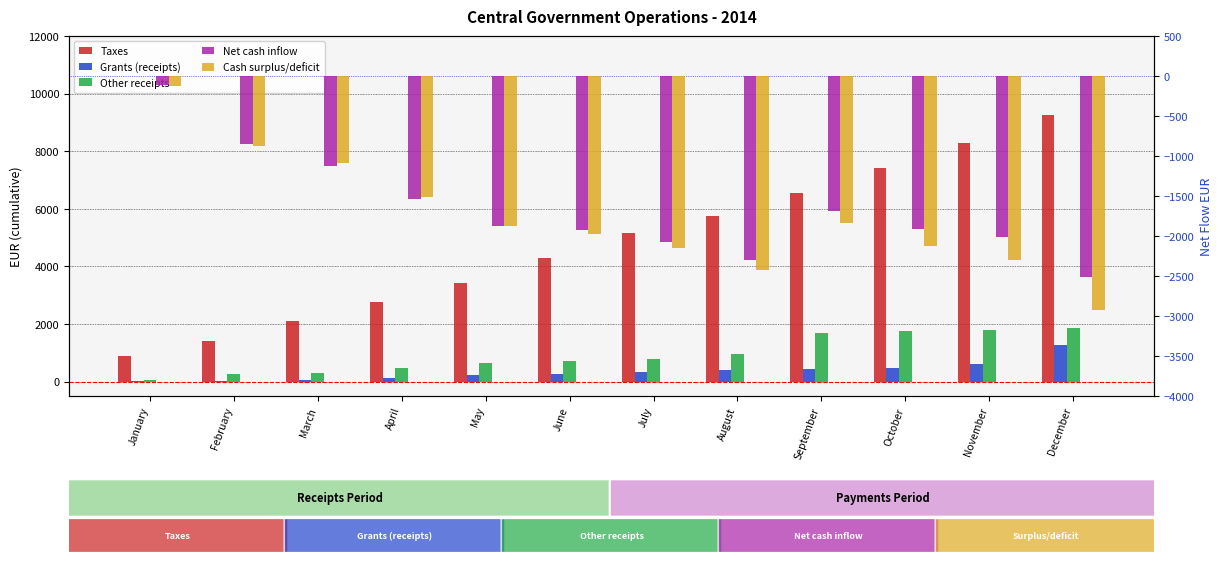

How many bars are there in total?

60